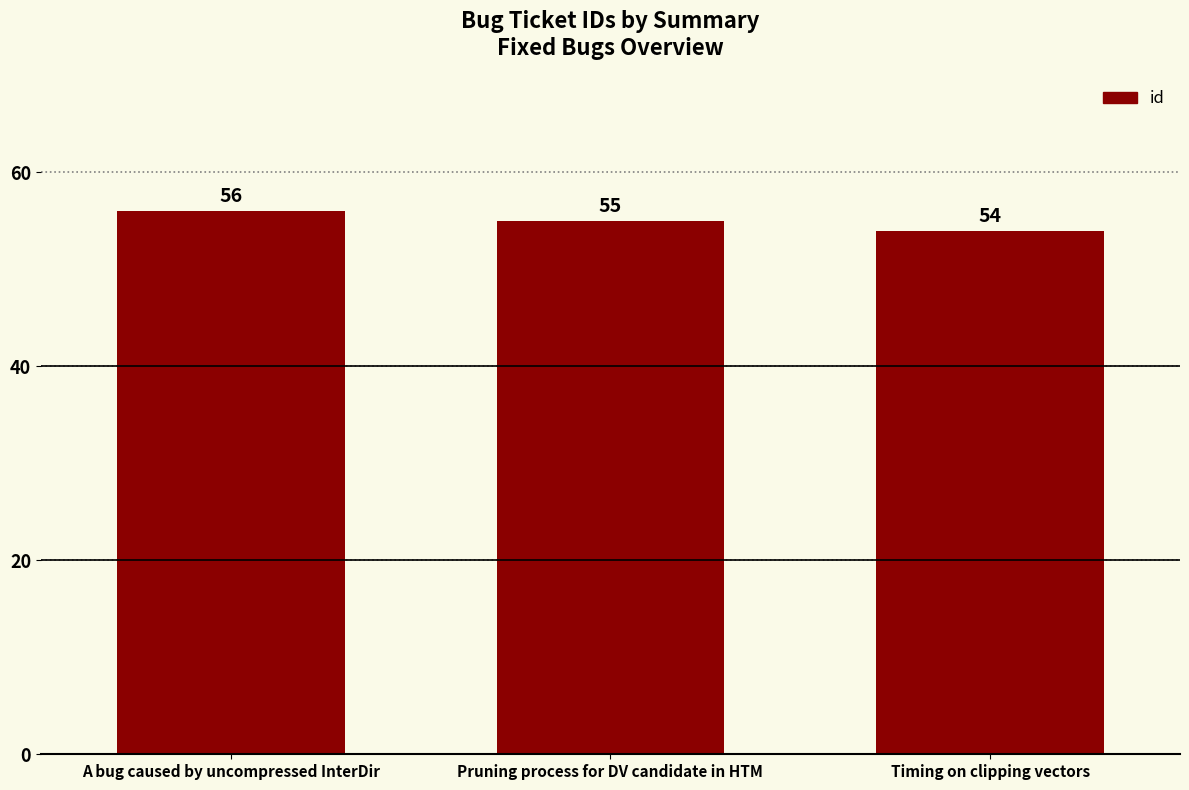

What is the average value?

55